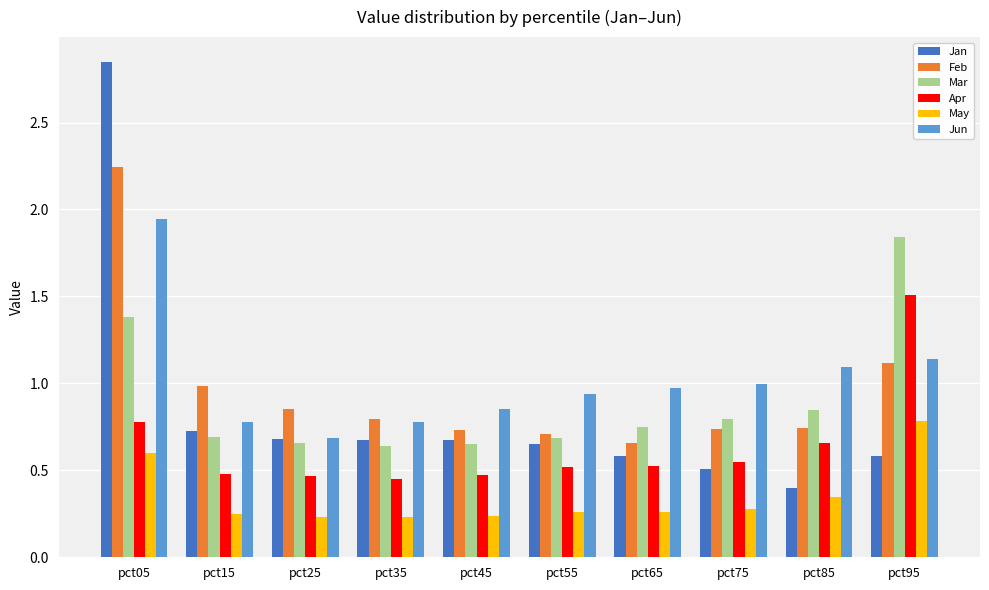

Which series has the widest spread of values?

Jan